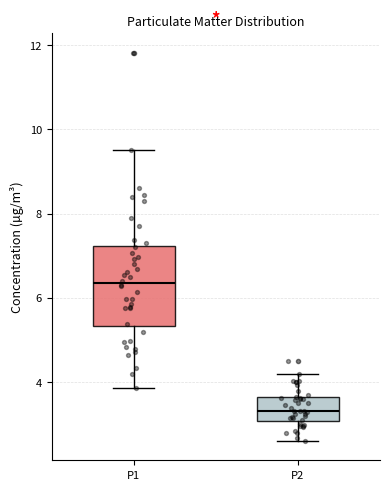

Which box is the tallest, from its lower edge to its upper edge?

P1